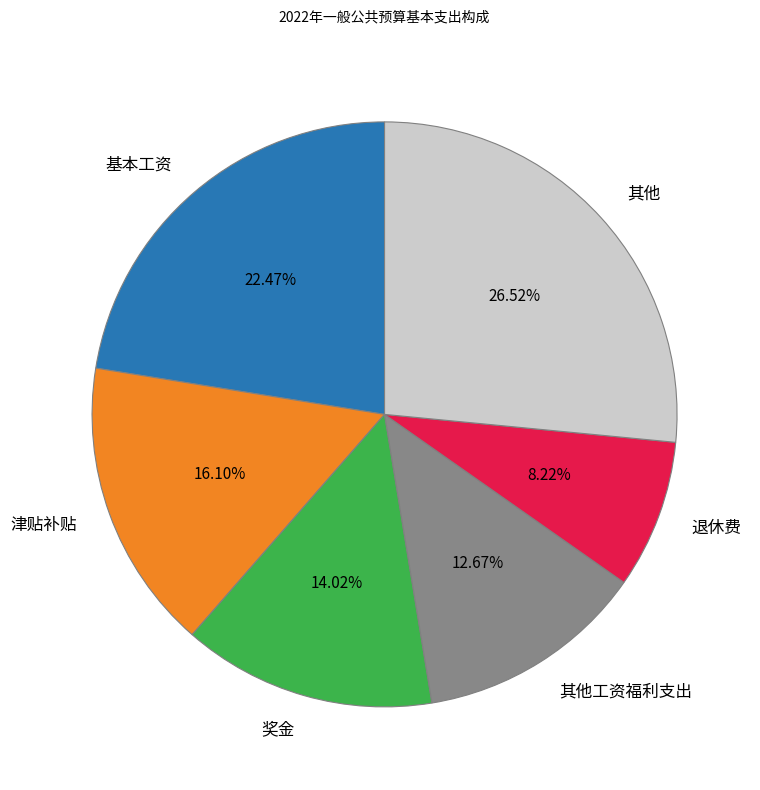

Between 其他工资福利支出 and 退休费, which is larger?

其他工资福利支出